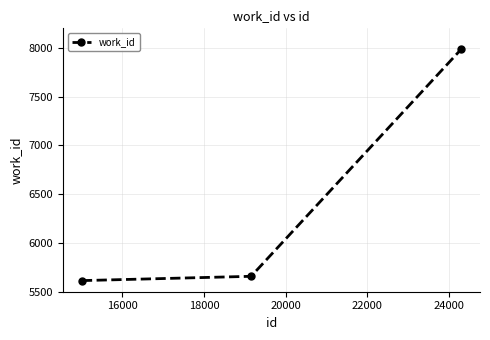

How many data points does each series have?

3